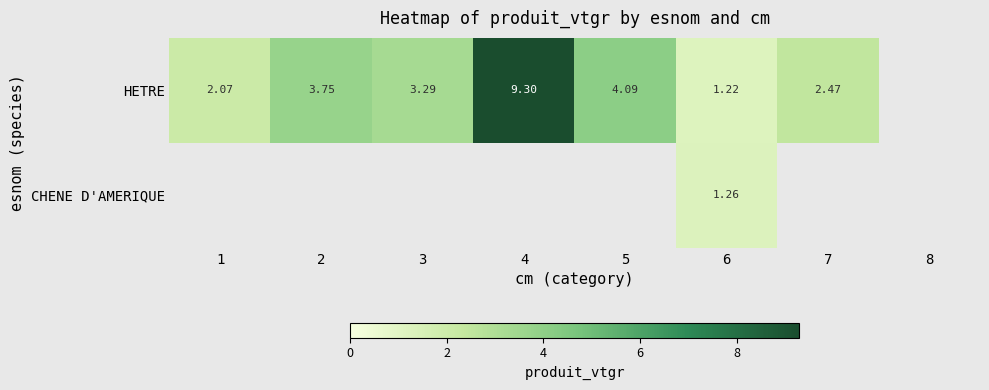

At how many categories does at least one series exceed 1?

7